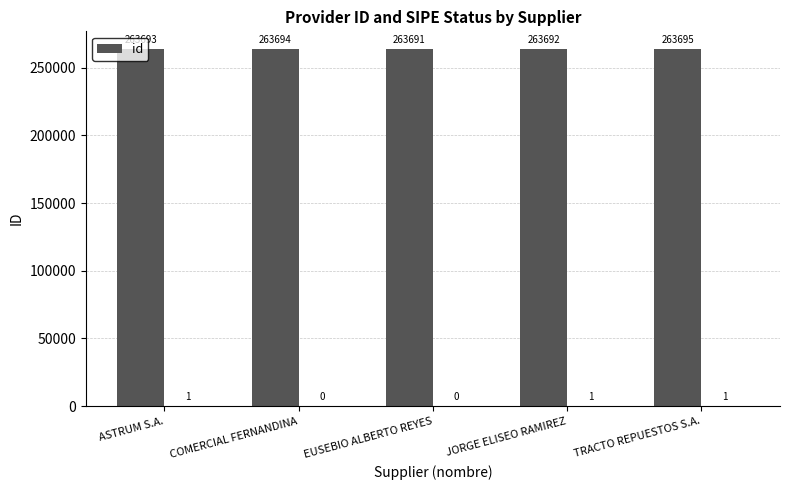

Count the number of values greater than 263693.

2